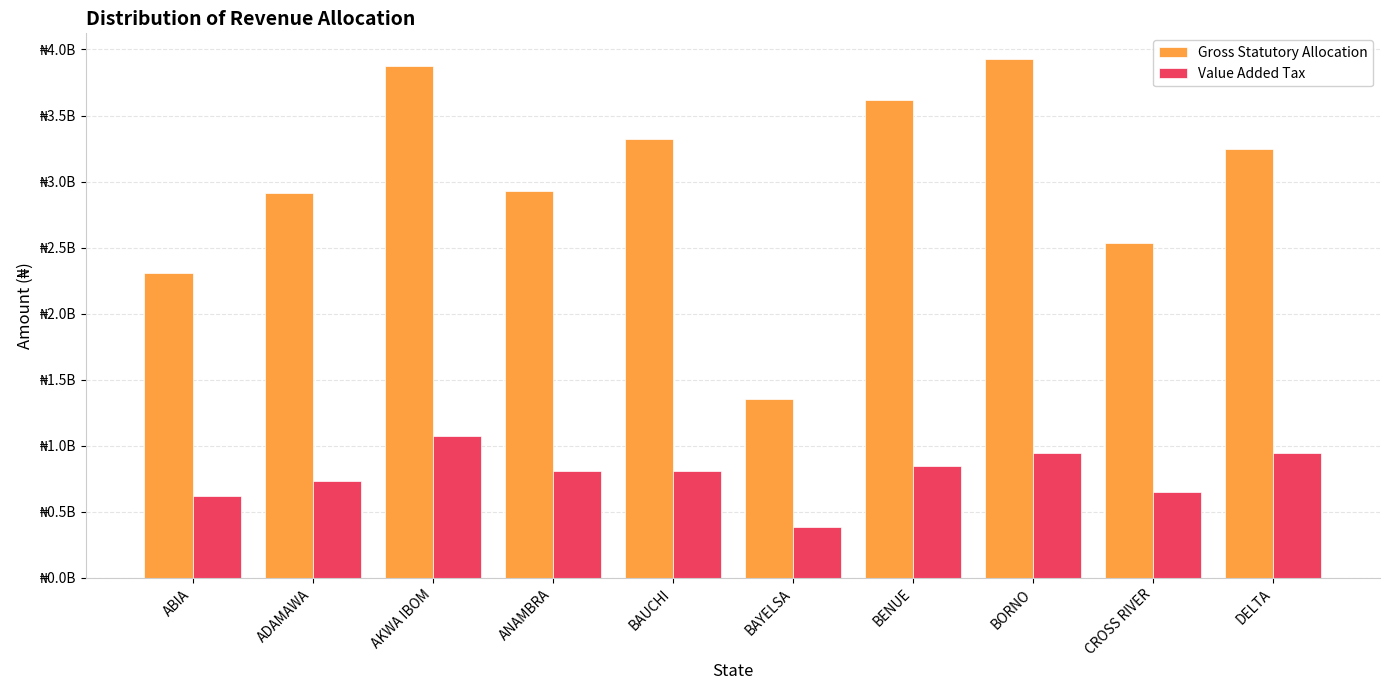

What is the sum of the Value Added Tax values at DELTA and BENUE?

1794746737.5